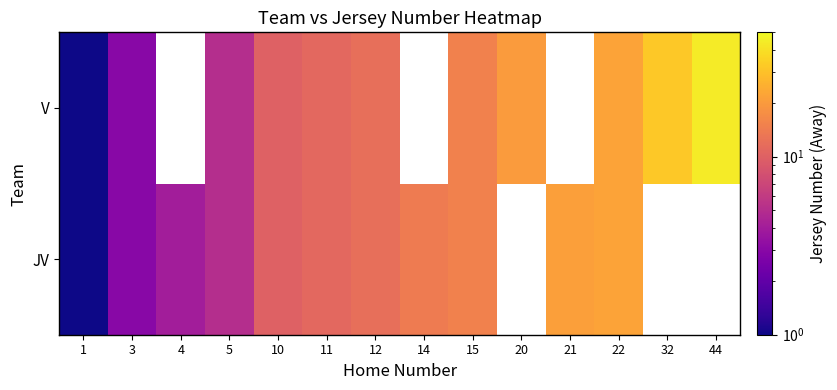

At which label does JV reach its peak?

22